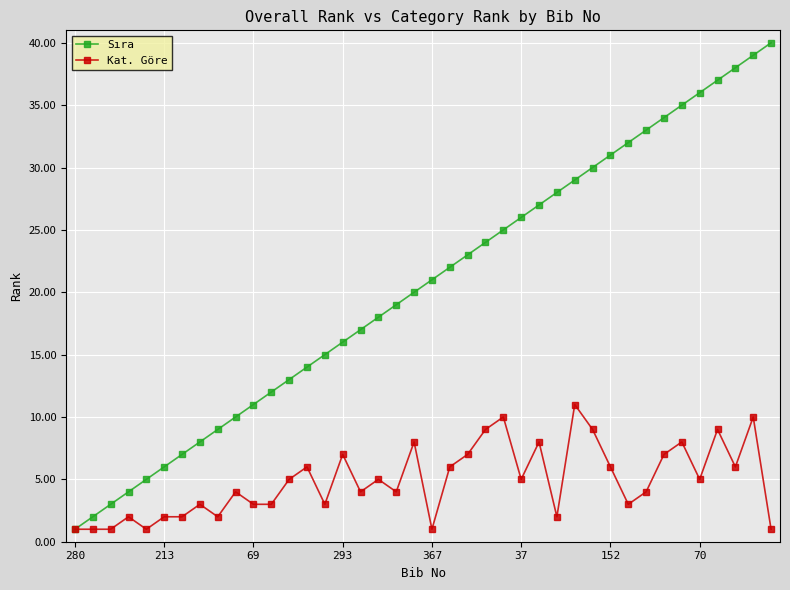

What is the value of the Sıra point at the 8th from the left?

8